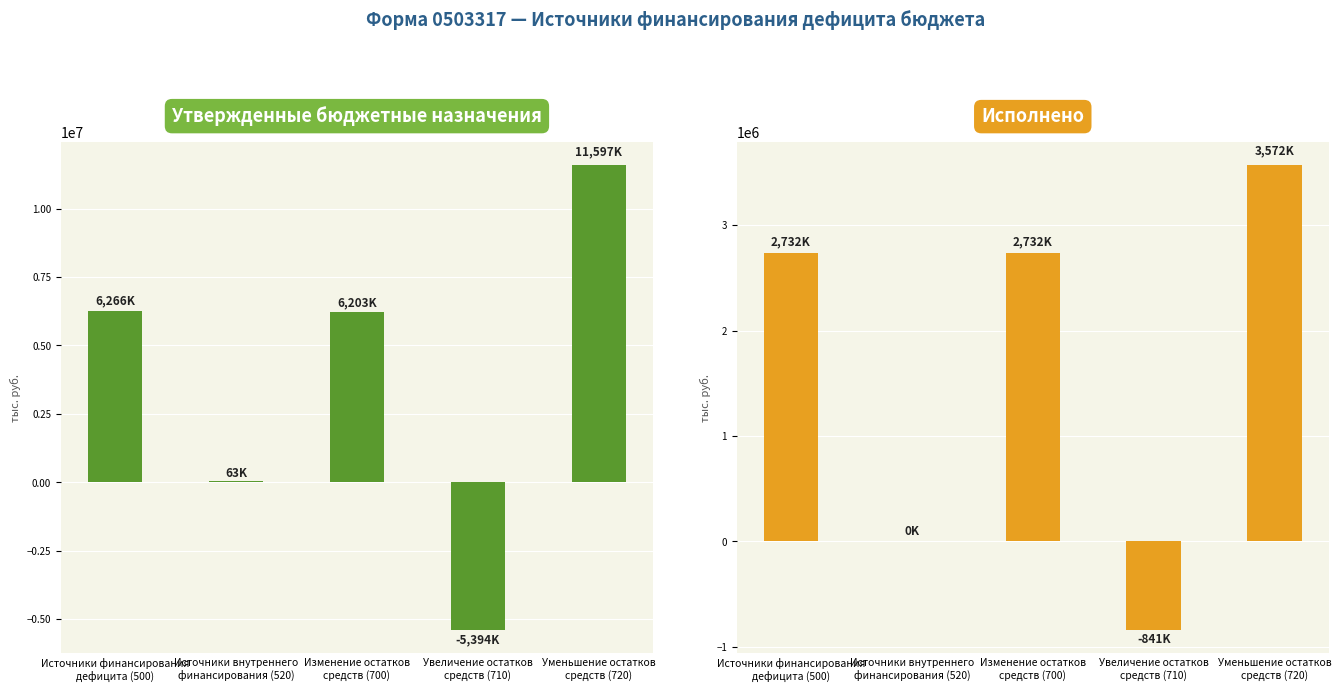

Which has a higher value, Источники внутреннего
финансирования (520) or Источники финансирования
дефицита (500)?

Источники финансирования
дефицита (500)